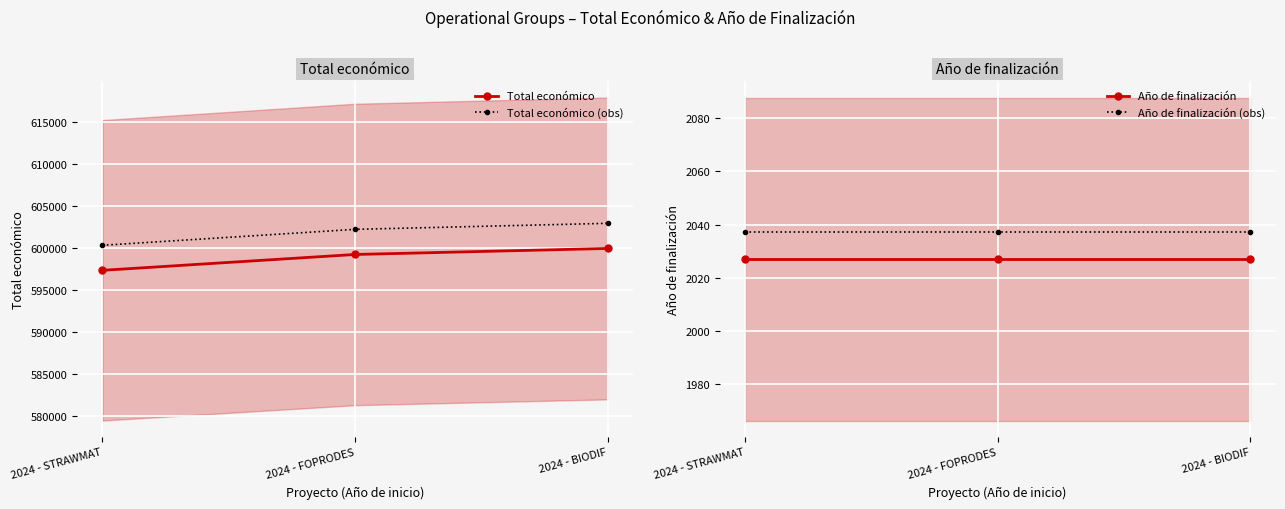

Is this an area chart (filled region under the line)?

No